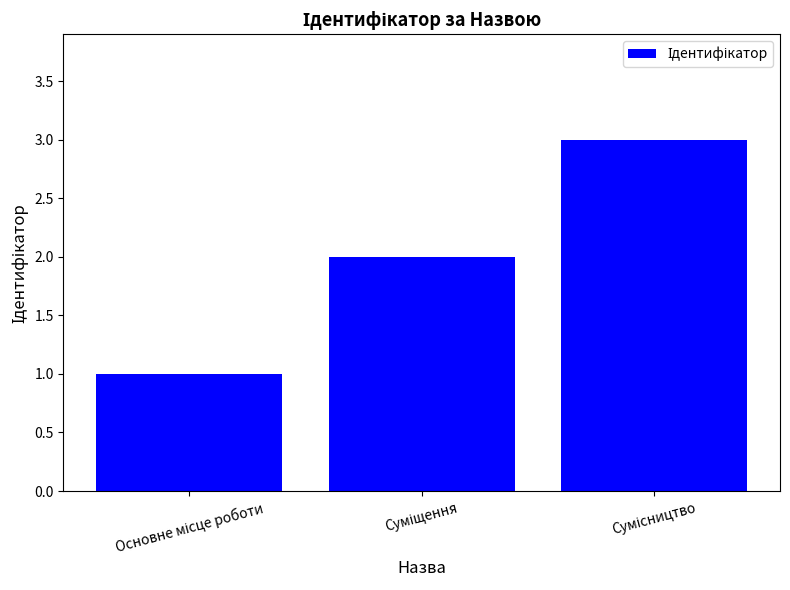

How many series are shown in this chart?

1